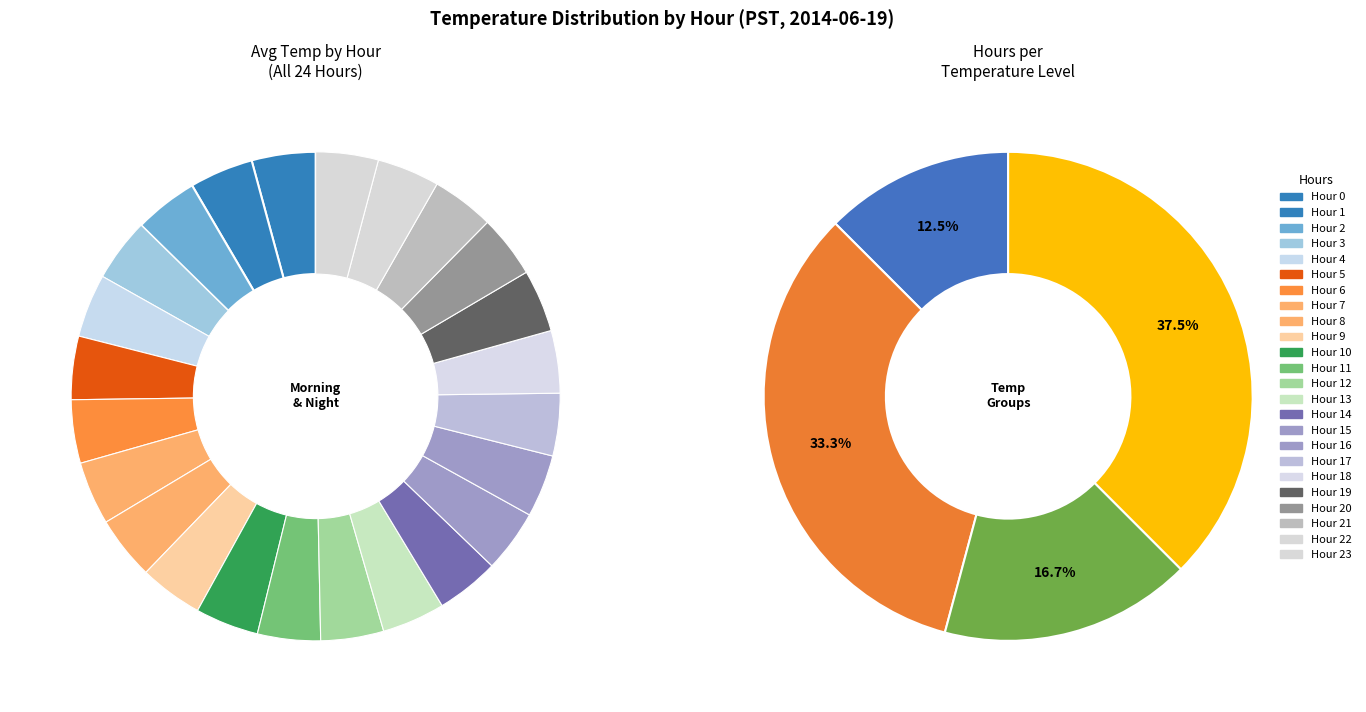

To the nearest percent, what portion does 15 represent?

4%